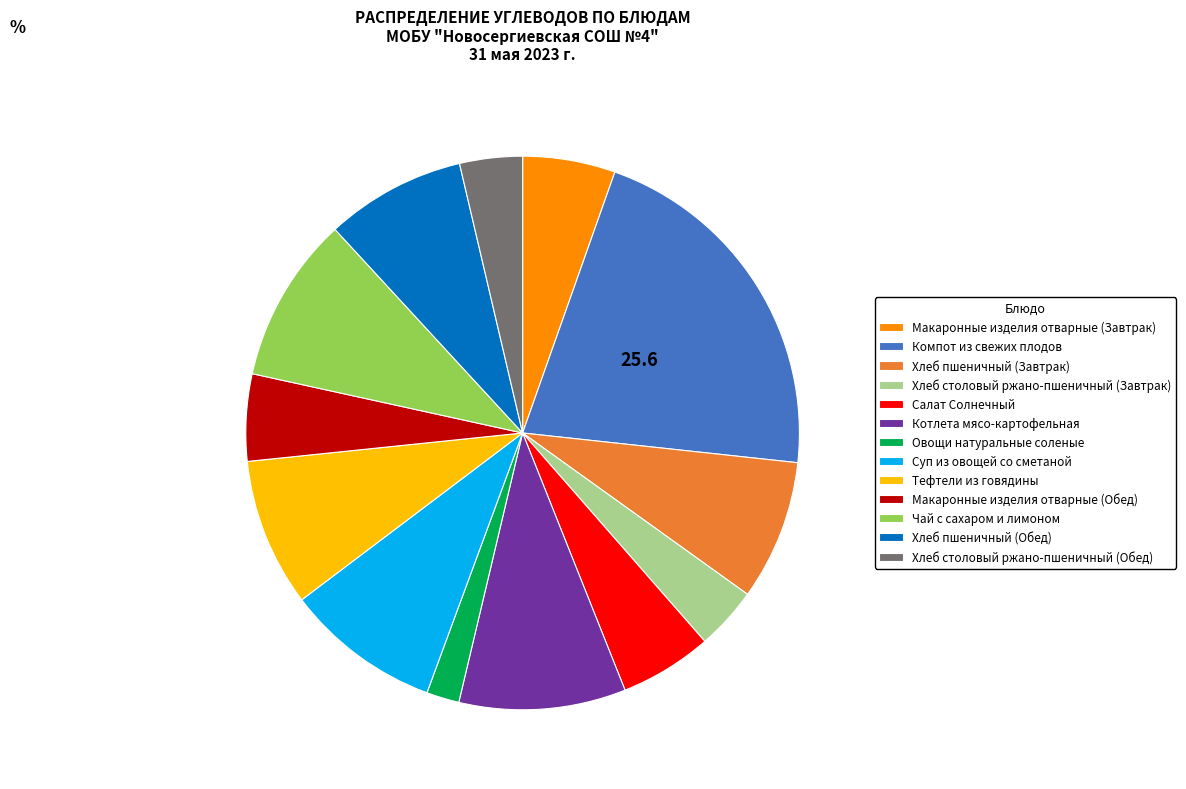

How many slices are in this pie chart?

13